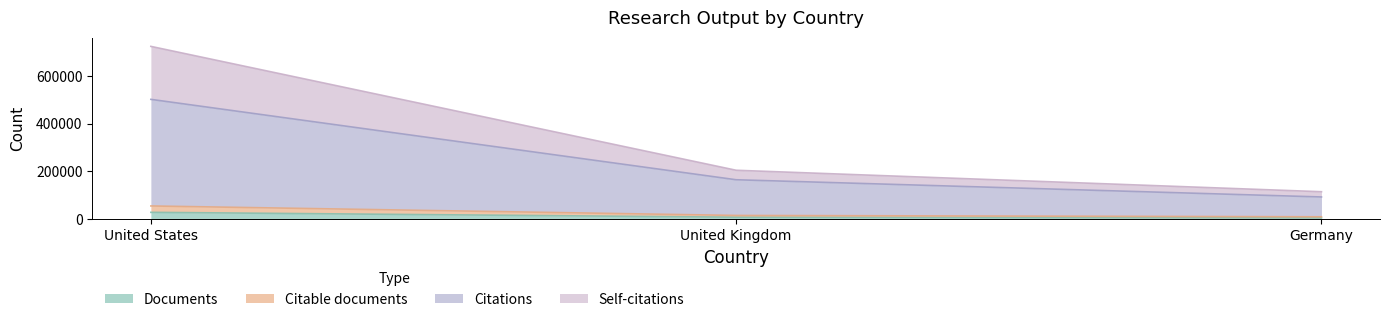

What is the total value across all series at United Kingdom?

205110